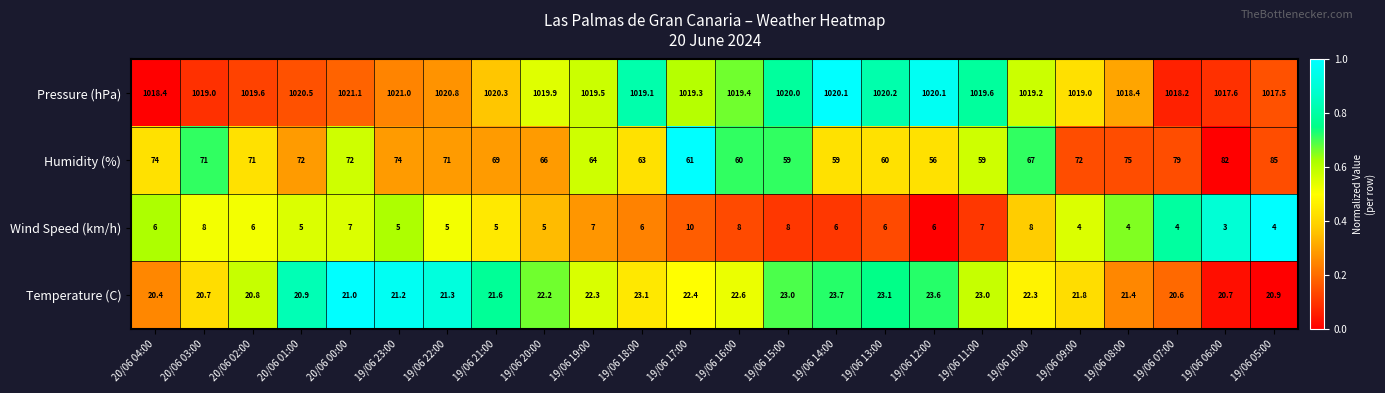

Rank the series at 19/06 16:00 from lowest to highest value.

Wind Speed (km/h), Temperature (C), Humidity (%), Pressure (hPa)